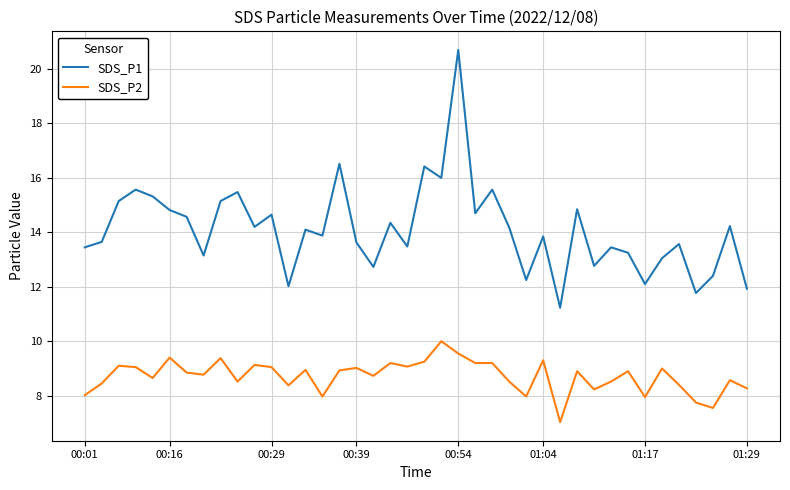

Which series has the widest spread of values?

SDS_P1